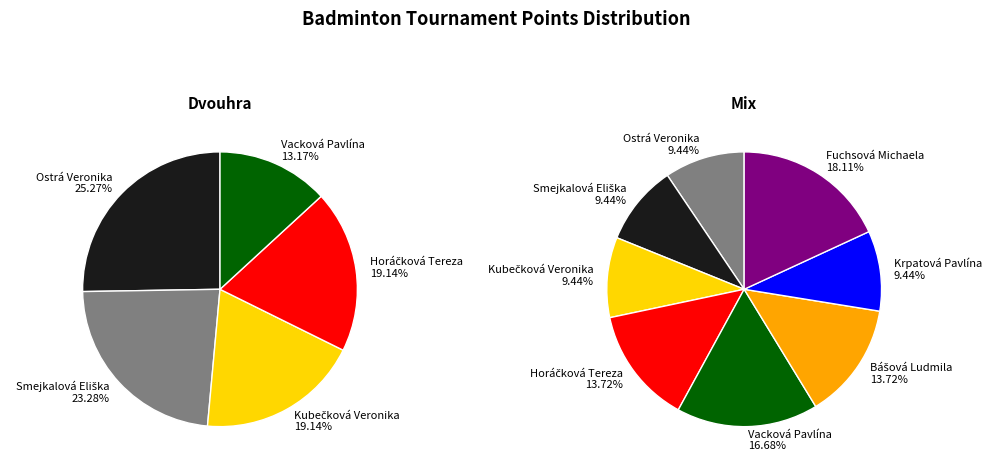

What percentage is NOT represented by Vacková Pavlína?

86.8%